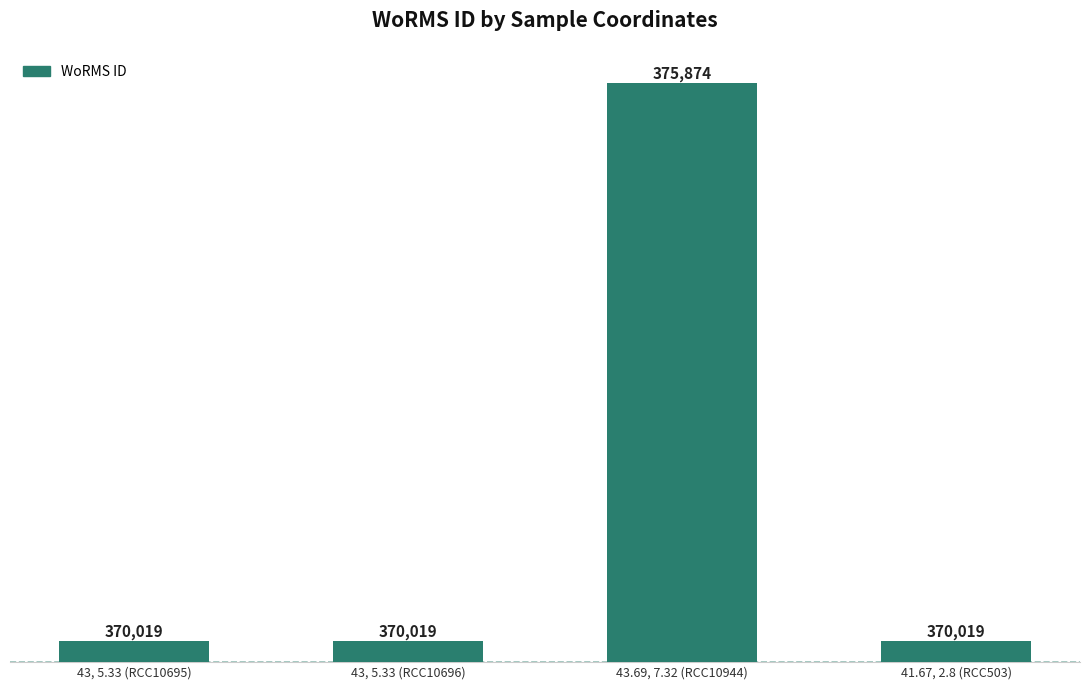

The value at 43, 5.33 (RCC10695) is 194649. True or false?

False